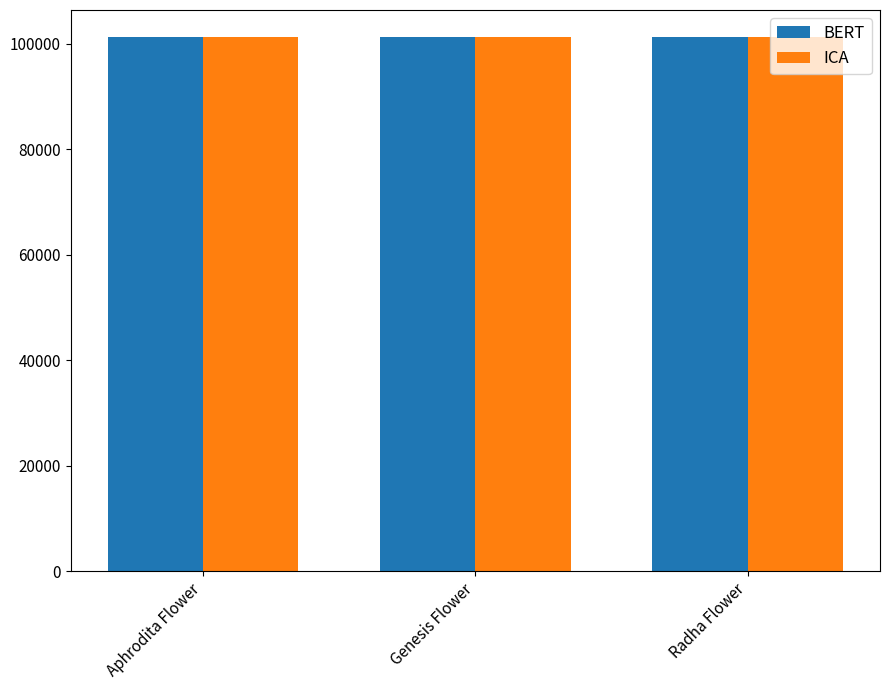

Count the number of categories in the chart.

3